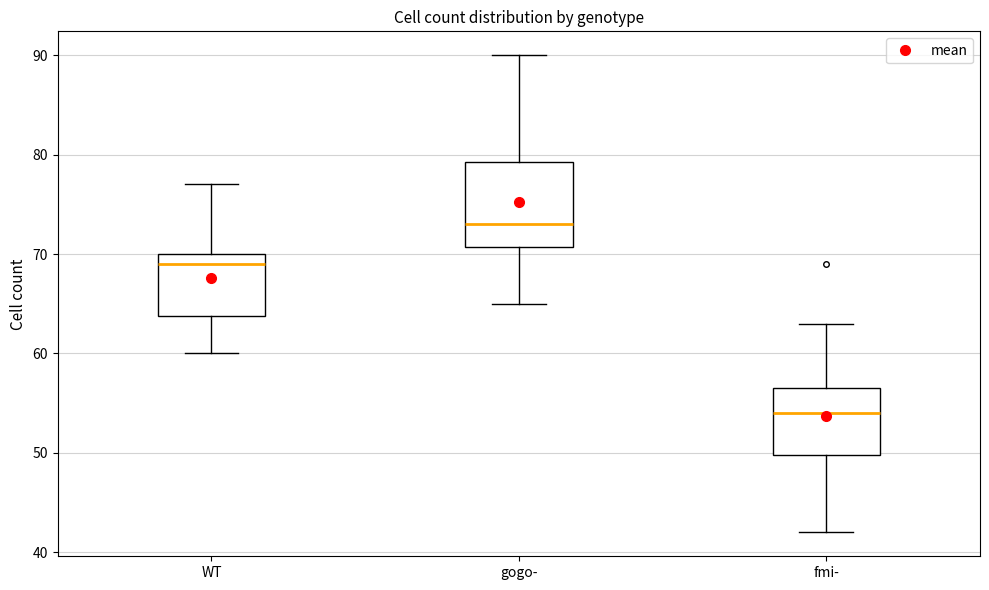

Reading left to right, read every box against the y-axis: the position of its median line, the range the box covers, and the ends of its whiskers. The values are not printed on the chart, so give them approximately, as read against the axis.

WT: median 69, box 64 to 70, whiskers 60 to 77
gogo-: median 73, box 71 to 79, whiskers 65 to 90
fmi-: median 54, box 50 to 57, whiskers 42 to 63